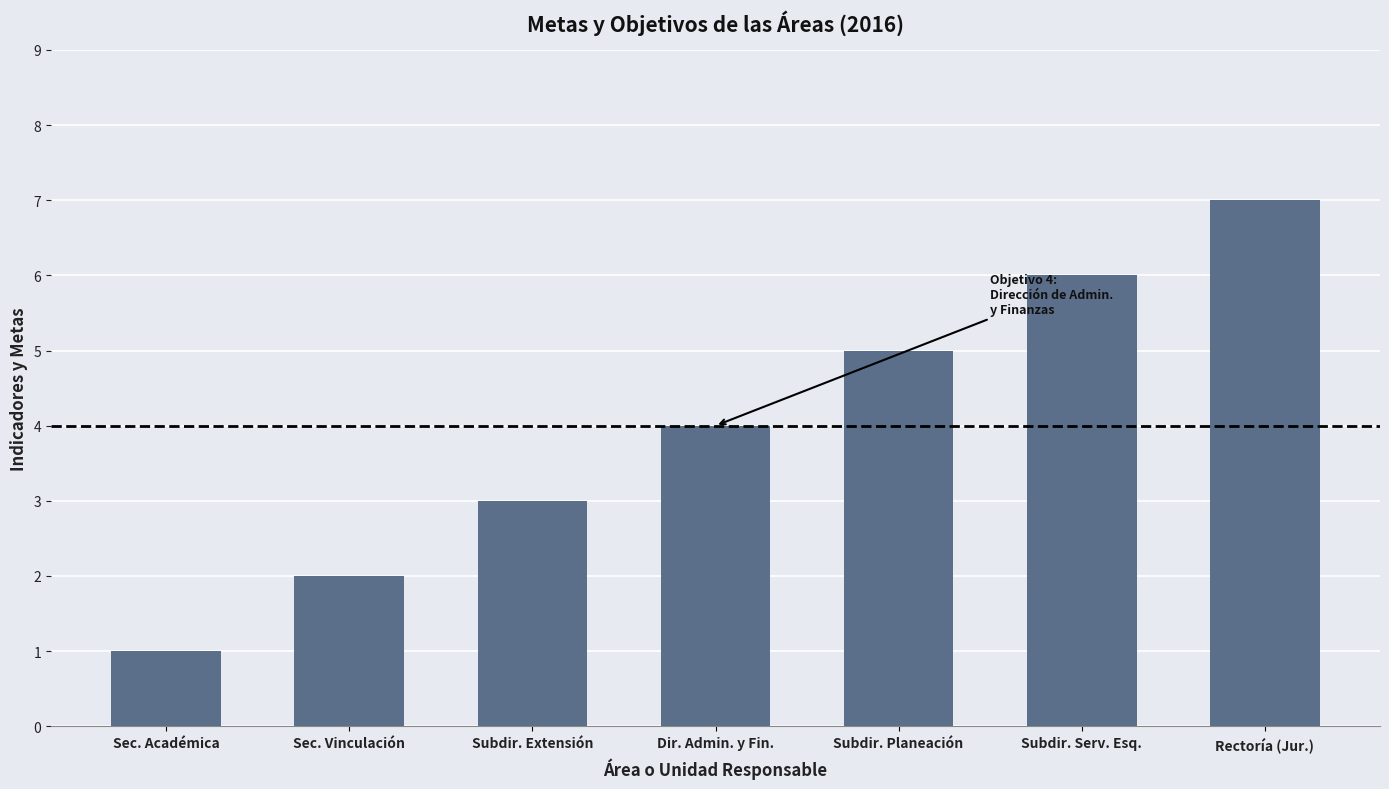

What is the sum of all values?

28